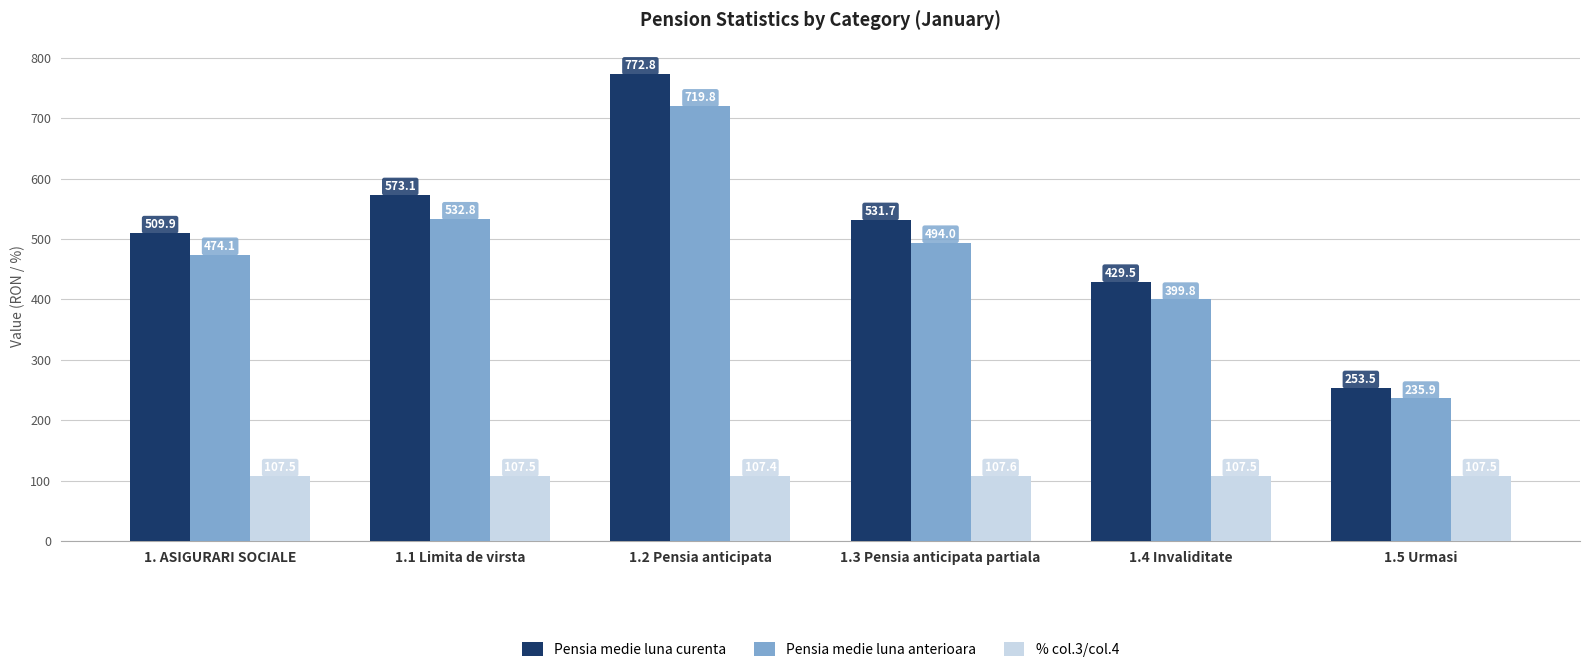

What is the difference between the second highest and second lowest values in the Pensia medie luna anterioara series?

133.1